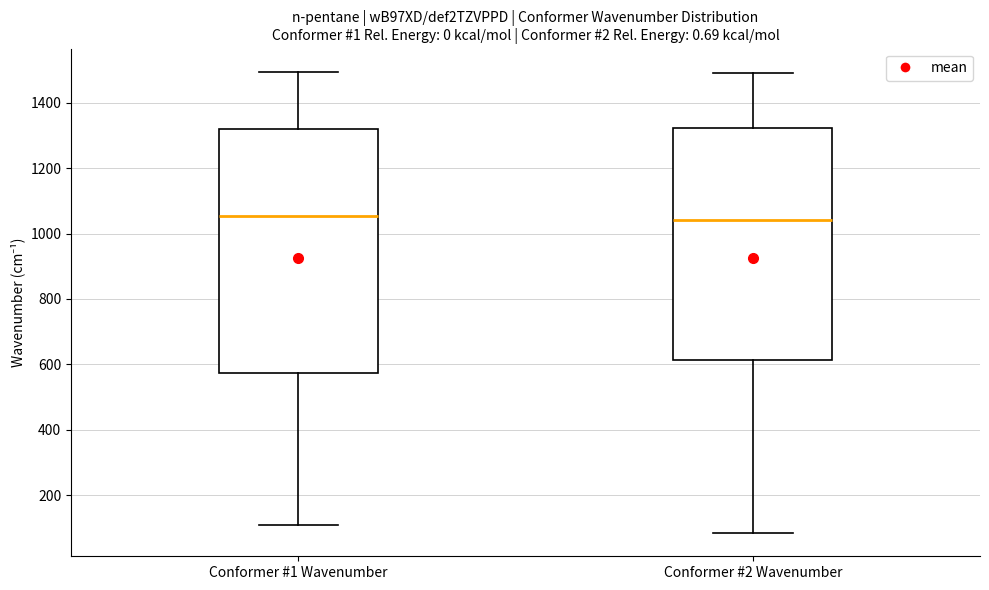

Reading left to right, transcribe this box plot: for each box, give where its median line is, the range the box spans, and where its two whiskers end, as read against the y-axis. The values are not printed on the chart, so give them approximately, as read against the axis.

Conformer #1 Wavenumber: median 1060, box 580 to 1320, whiskers 100 to 1500
Conformer #2 Wavenumber: median 1040, box 620 to 1320, whiskers 80 to 1500